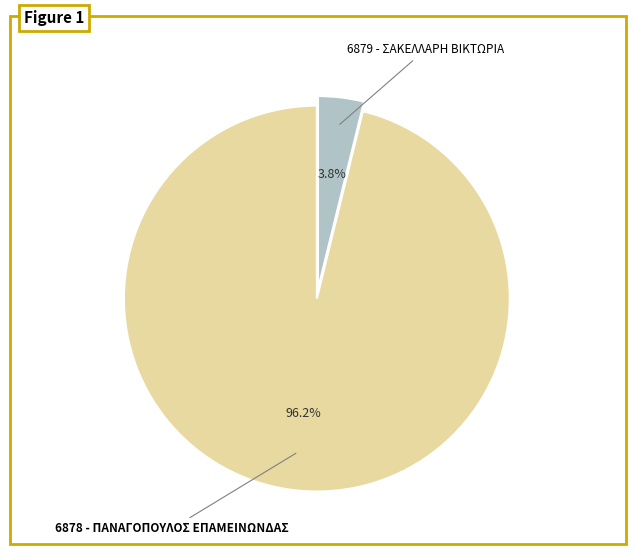

Count the number of slices in the pie.

2